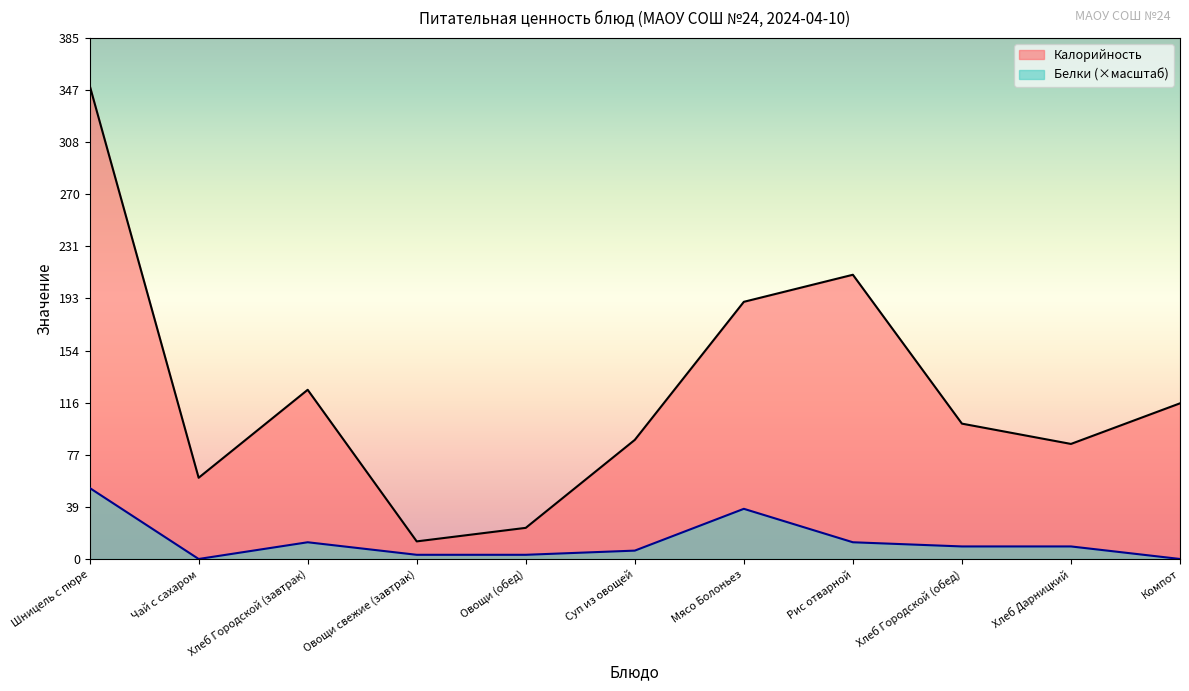

Does the chart have visible grid lines?

No